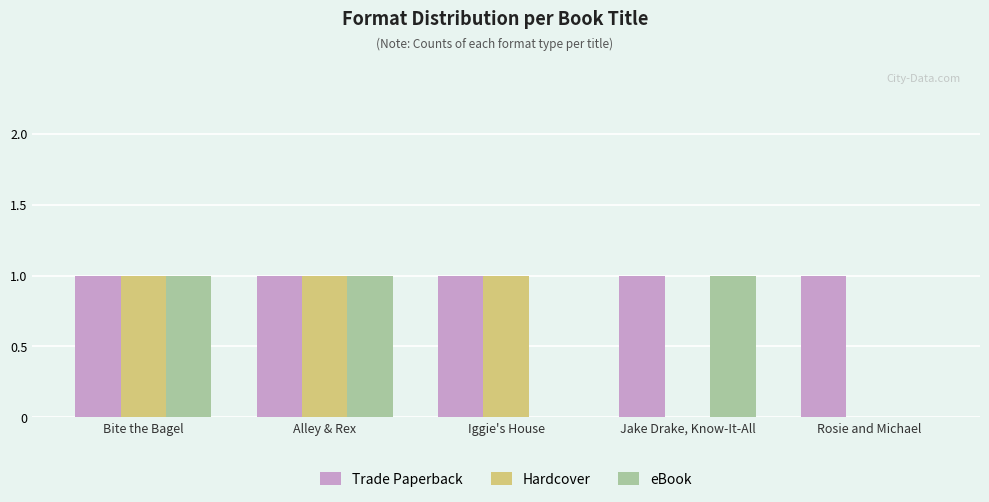

What is the average value of the Hardcover series?

1